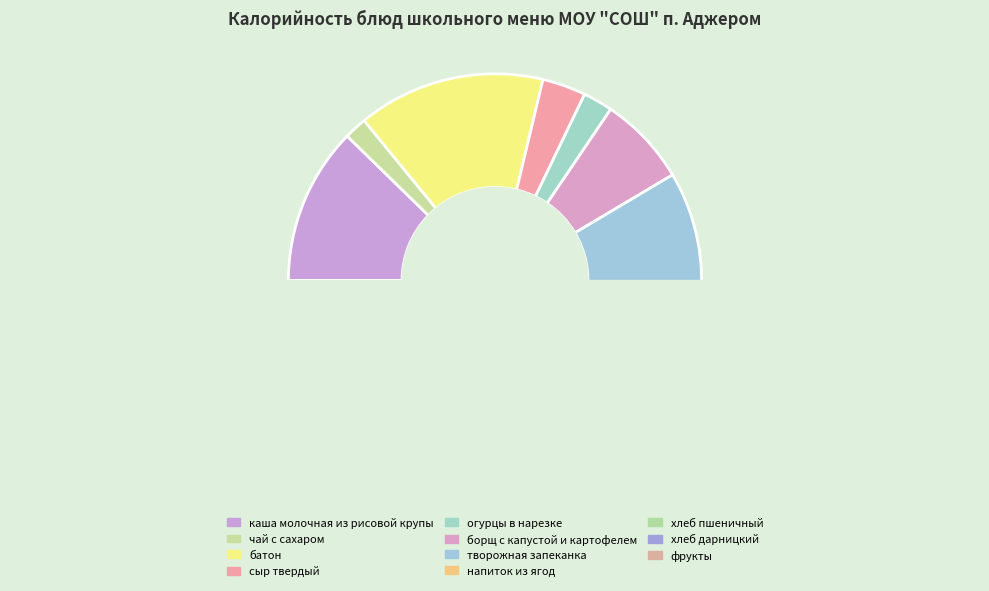

What percentage do хлеб пшеничный and батон together represent?

29.3%